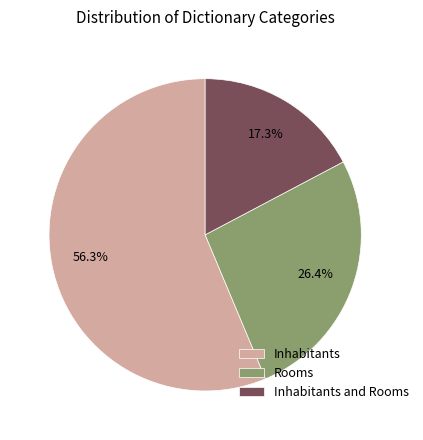

To the nearest percent, what is the average slice percentage?

33%